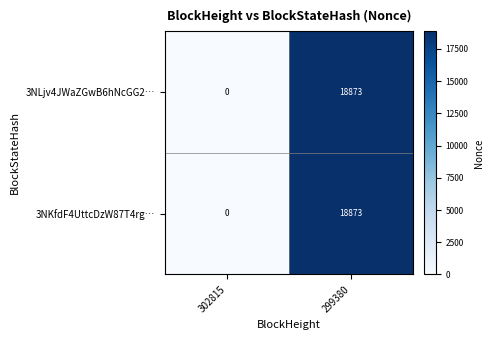

At which category is the sum across all series the highest?

299380